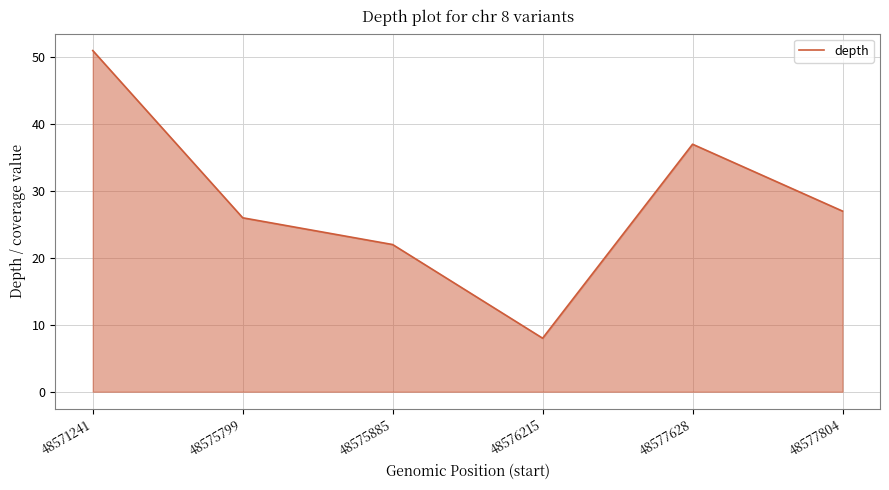

What is the sum of the values at 48575885 and 48576215?

30